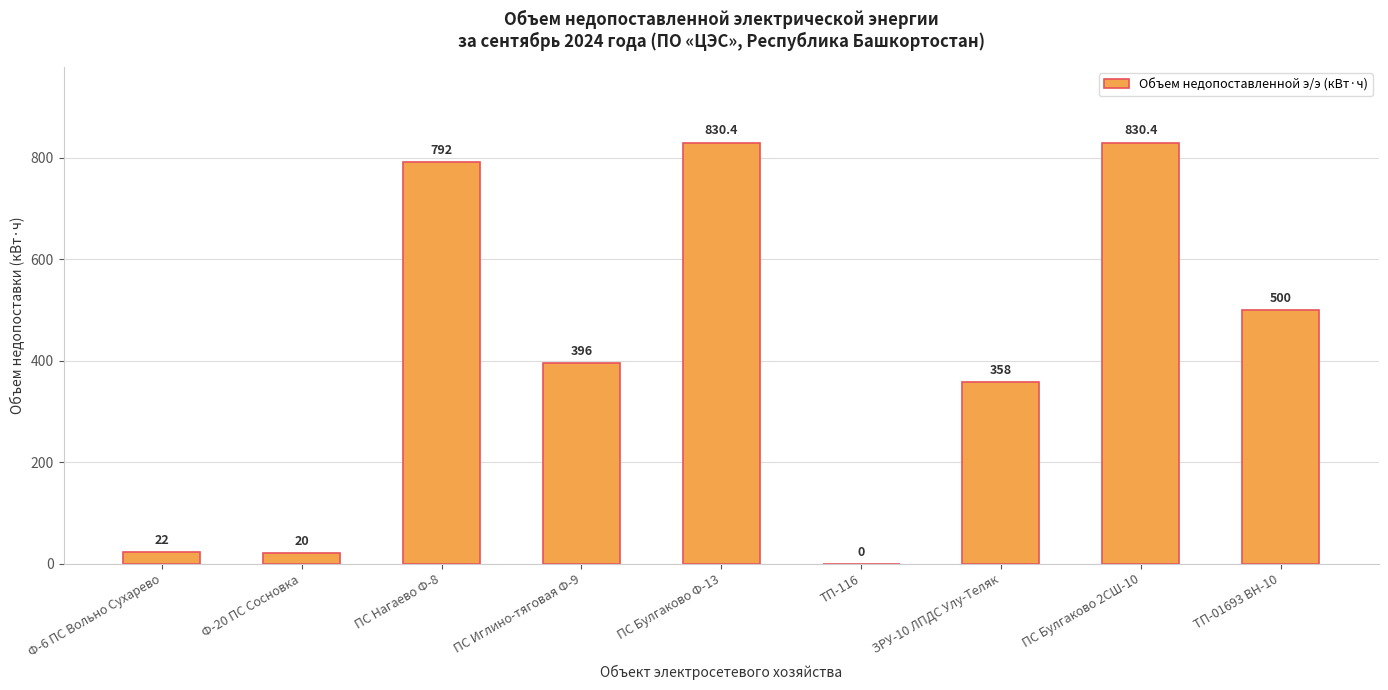

The chart shows a value of 830.4 at ПС Булгаково Ф-13. True or false?

True